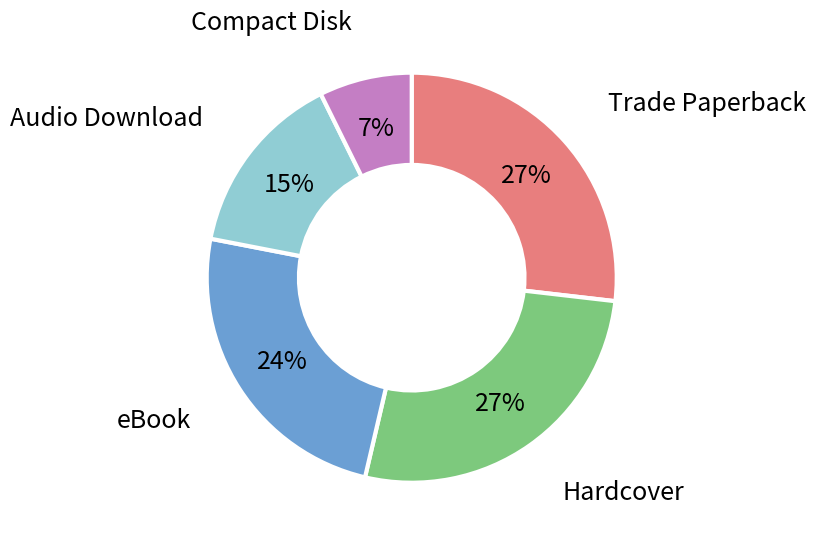

Is there a majority slice in this chart?

No